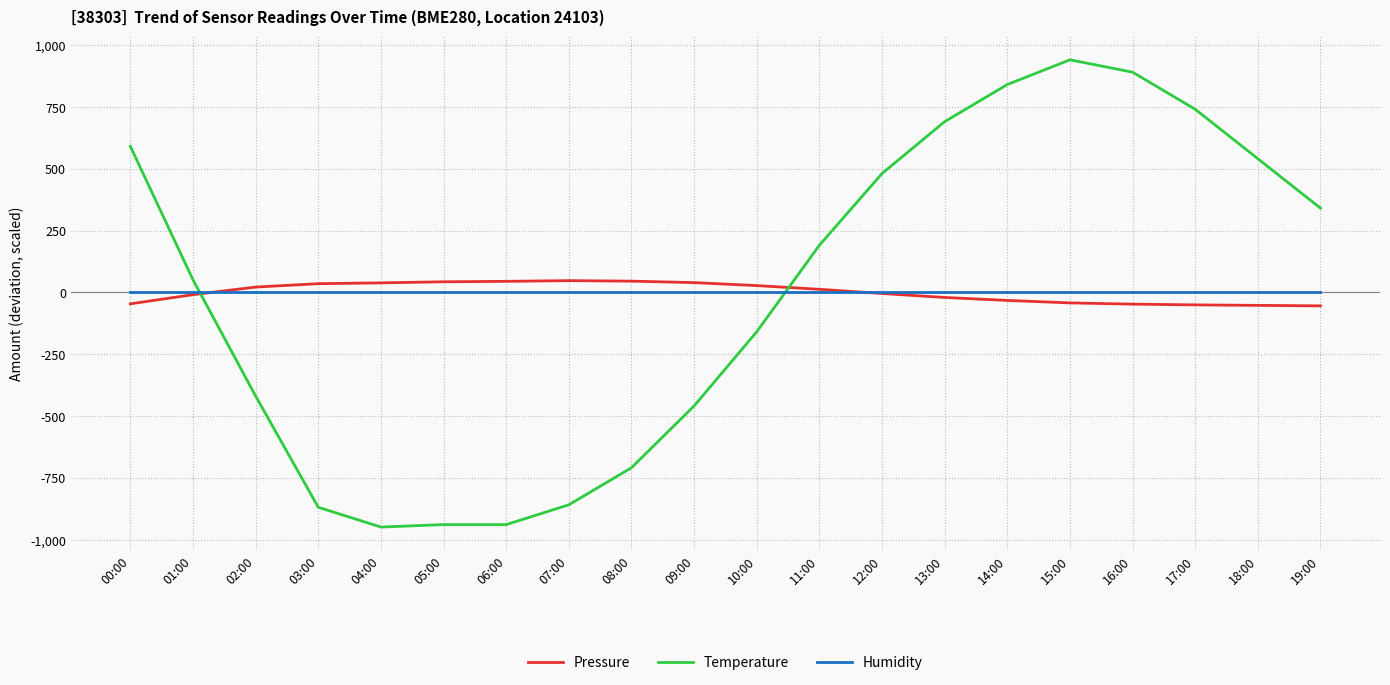

The value of Temperature at 10:00 is -229.0. True or false?

False